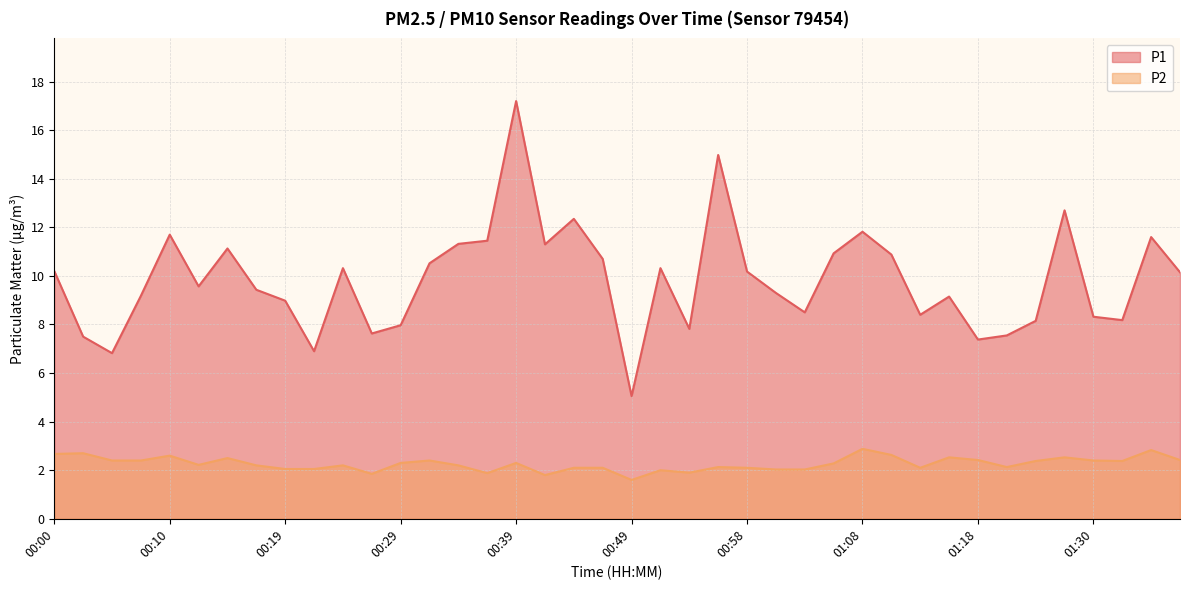

What is the spread (max minus min) of values at 01:30?

5.9